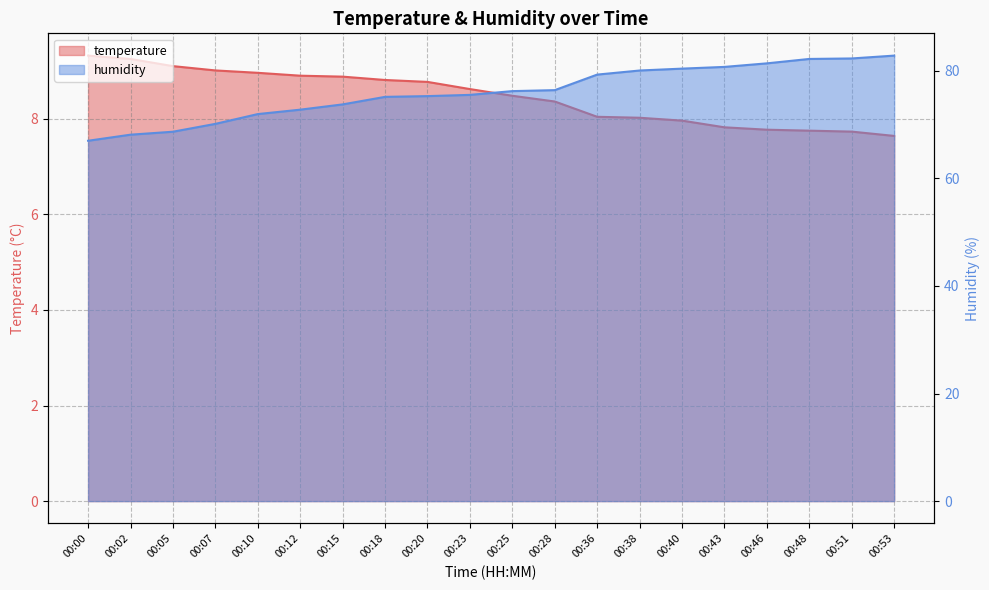

Reading left to right, transcribe all the data shown in this chart.

temperature: 00:00=9.3	00:02=9.2	00:05=9.1	00:07=9.0	00:10=9.0	00:12=8.9	00:15=8.9	00:18=8.8	00:20=8.8	00:23=8.6	00:25=8.5	00:28=8.4	00:36=8.0	00:38=8.0	00:40=8.0	00:43=7.8	00:46=7.8	00:48=7.8	00:51=7.7	00:53=7.6
humidity: 00:00=67.0	00:02=68.1	00:05=68.7	00:07=70.1	00:10=72.0	00:12=72.8	00:15=73.8	00:18=75.2	00:20=75.3	00:23=75.5	00:25=76.2	00:28=76.4	00:36=79.3	00:38=80.0	00:40=80.4	00:43=80.7	00:46=81.4	00:48=82.2	00:51=82.3	00:53=82.8